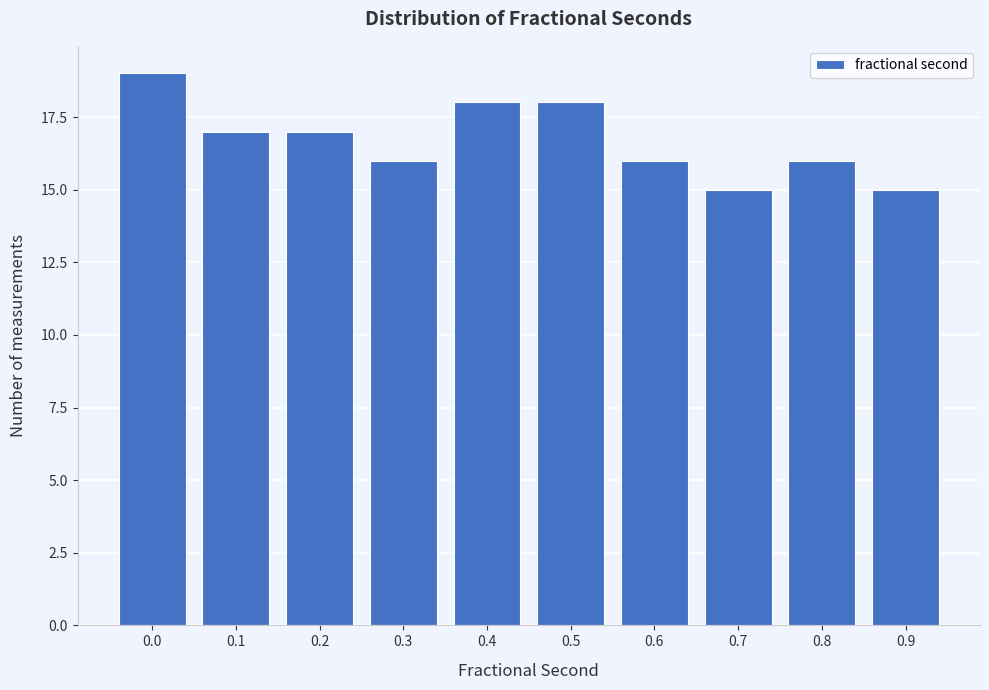

Reading left to right, what are all the values shown in this chart?

0.0=19	0.1=17	0.2=17	0.3=16	0.4=18	0.5=18	0.6=16	0.7=15	0.8=16	0.9=15